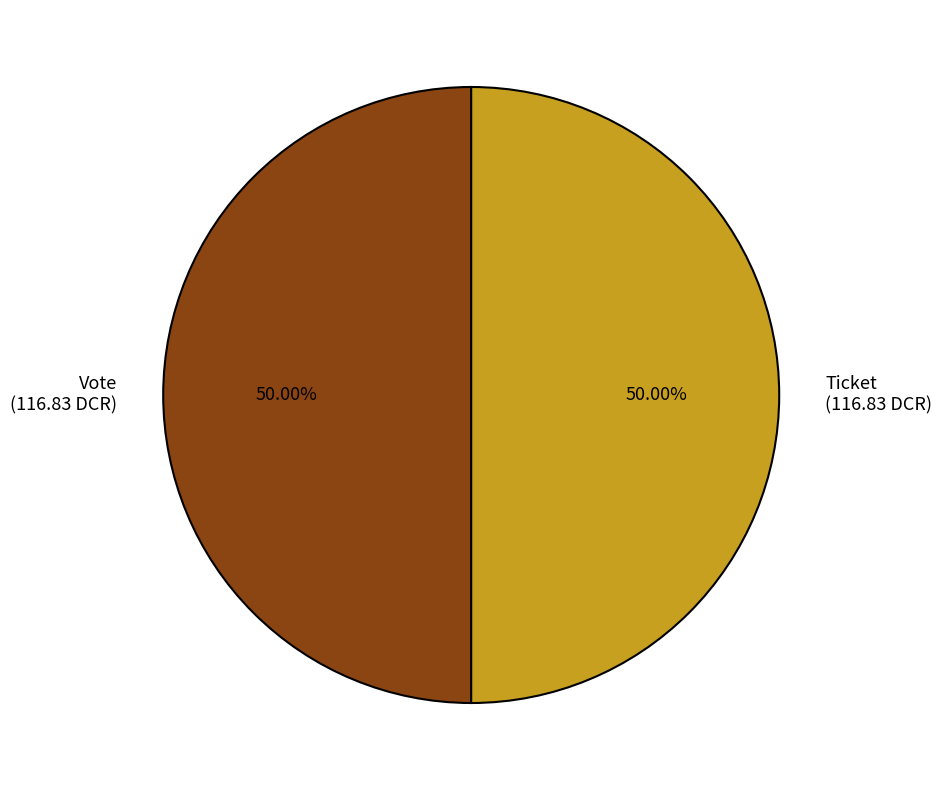

What is the ratio of the value at Ticket (116.83 DCR) to the value at Vote (116.83 DCR)?

1.0